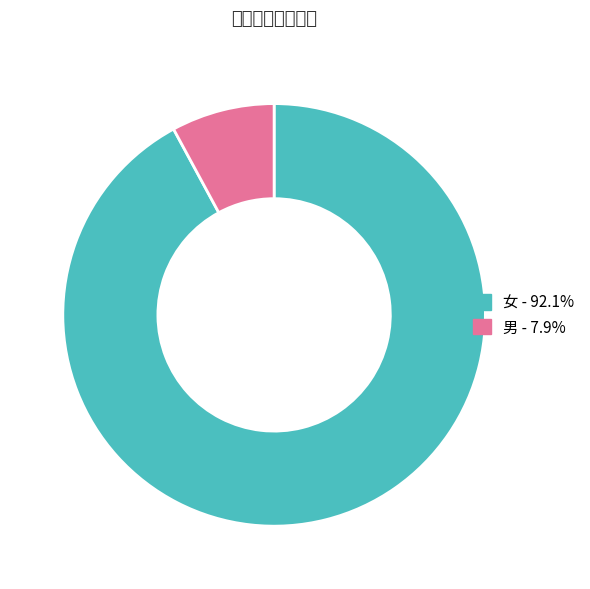

Combined, do 女 and 男 account for over 50%?

Yes